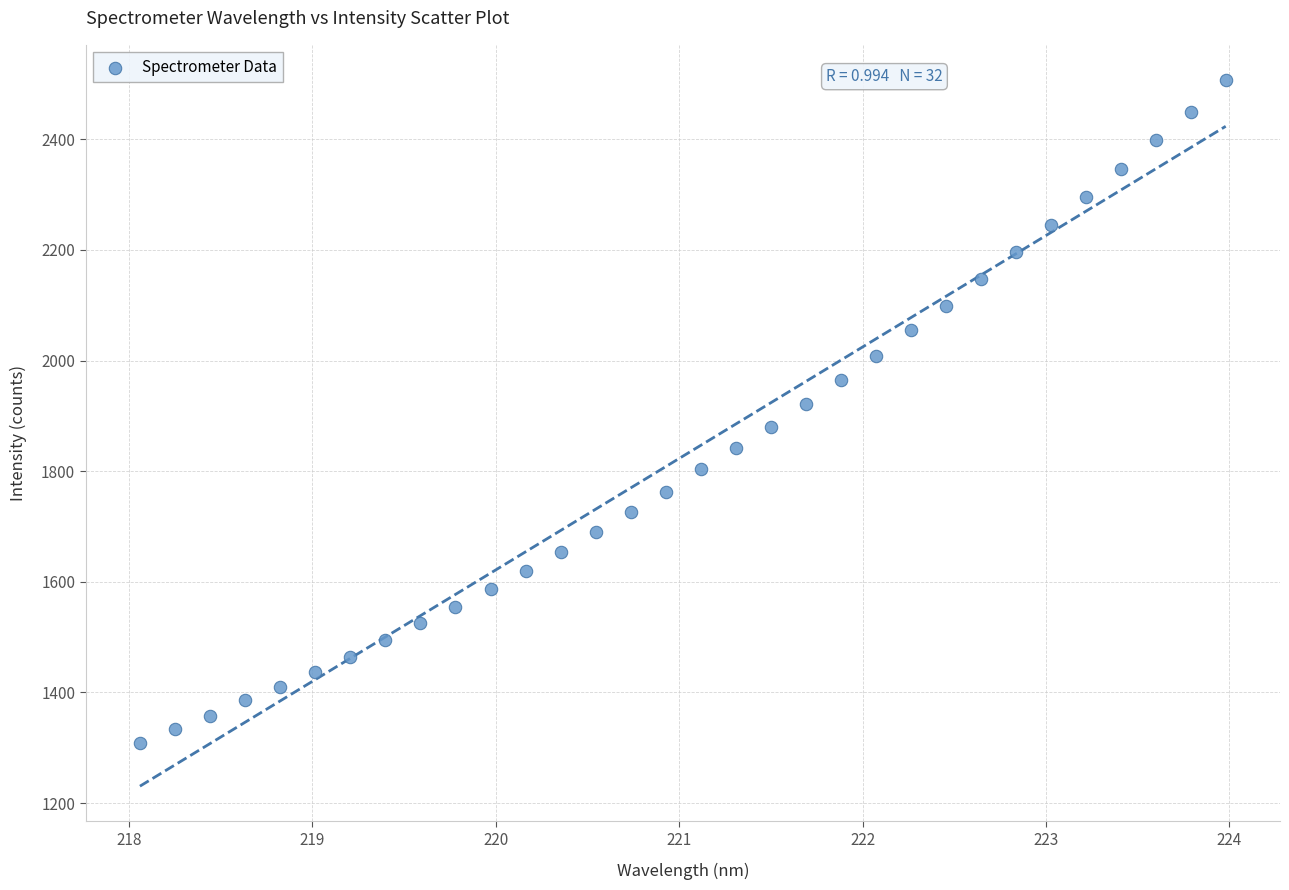

What is the range of Y values (max minus min)?

1197.7